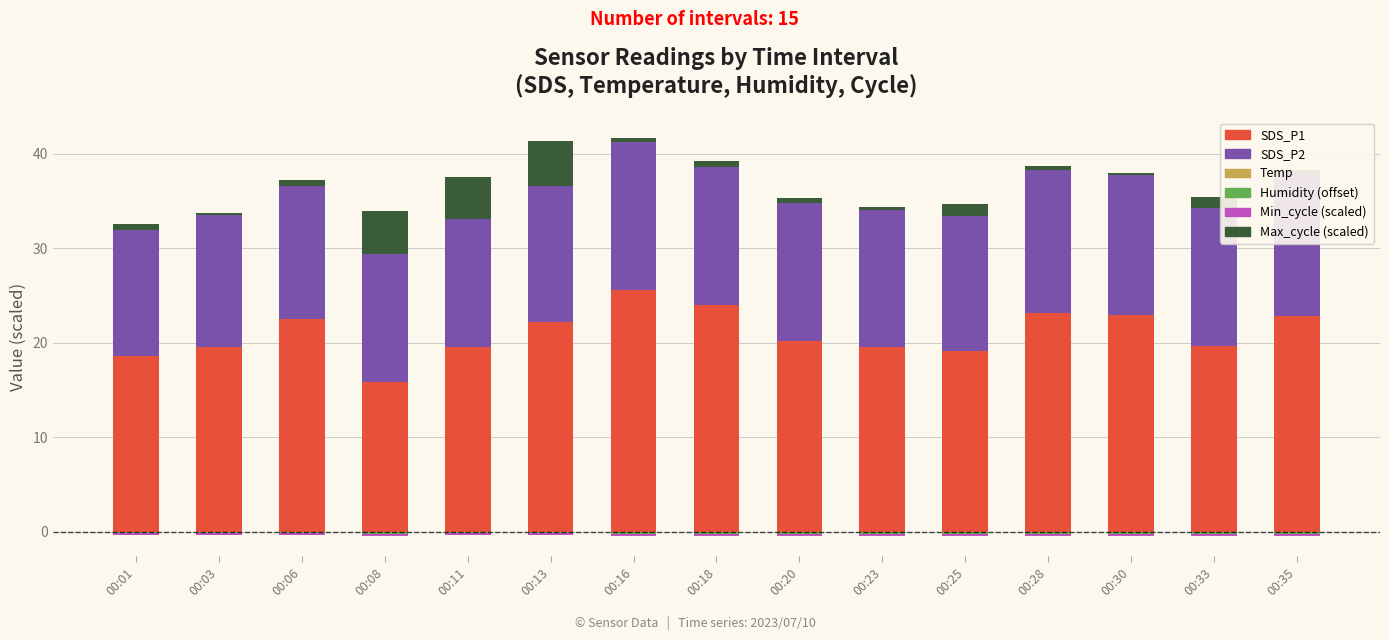

Which series changed the most between 00:01 and 00:13?

Max_cycle (scaled)